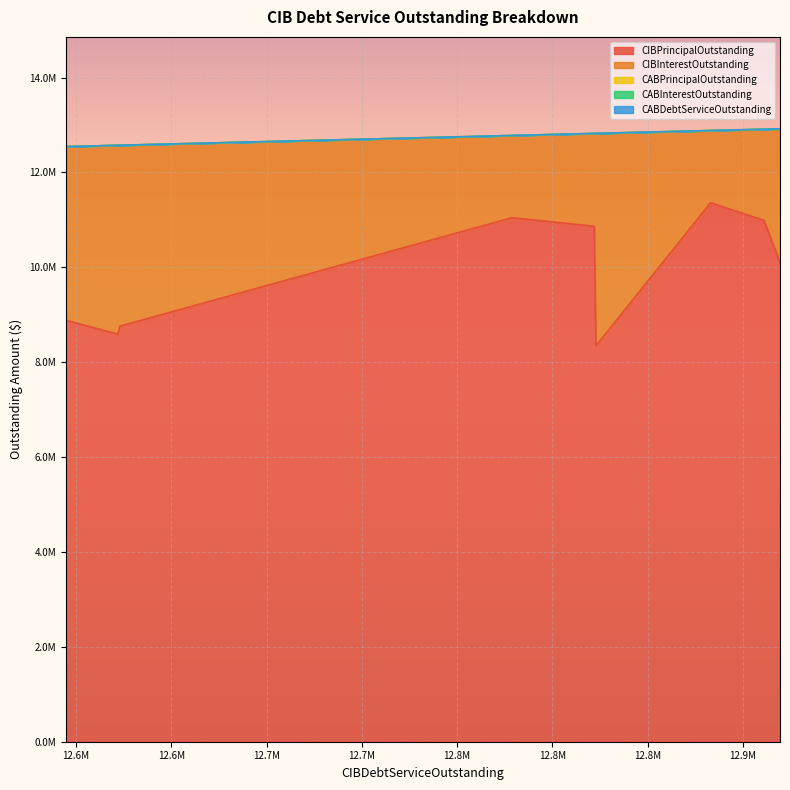

Which series has the largest range (max minus min)?

CIBPrincipalOutstanding